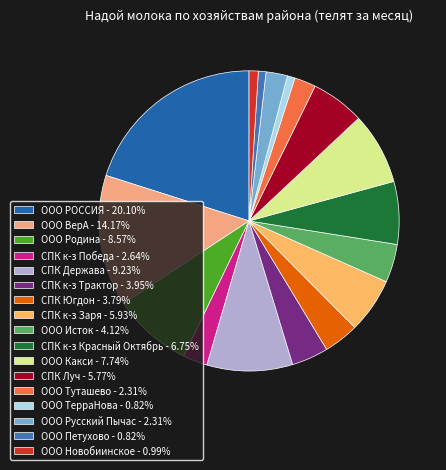

Which slice is the largest?

ООО РОССИЯ